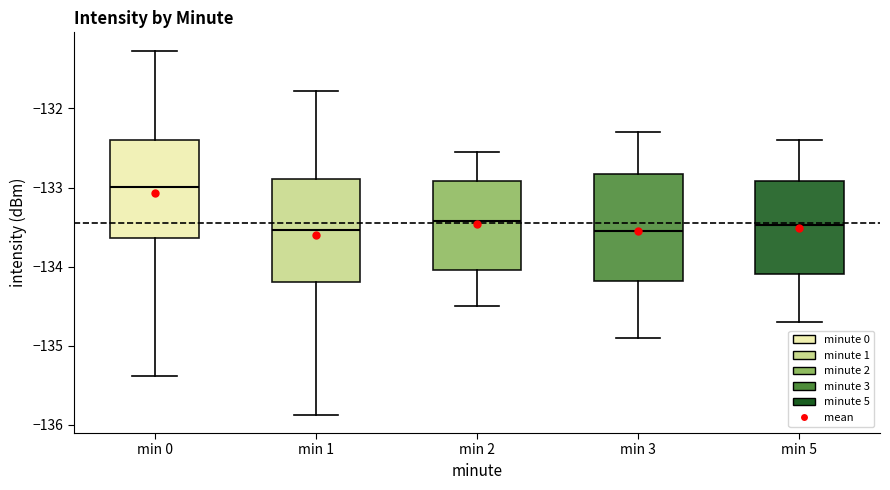

Where does the median line of the box for min 2 sit on the y-axis? The values are not printed on the chart, so give them approximately, as read against the axis.

-133.4